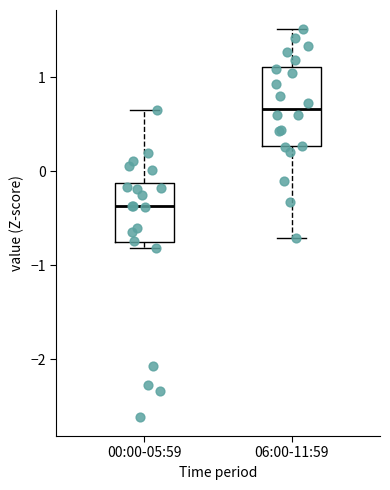

Where does the lower whisker of the box for 06:00-11:59 end on the y-axis? The values are not printed on the chart, so give them approximately, as read against the axis.

-0.7